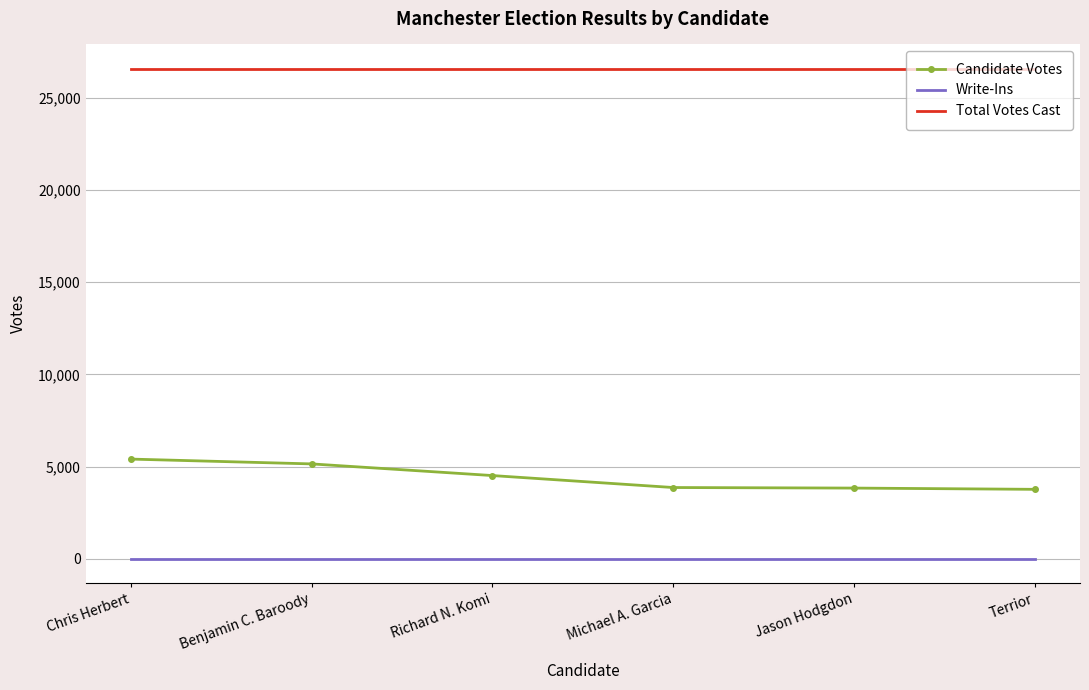

What is the approximate value of Candidate Votes at Richard N. Komi?

4517